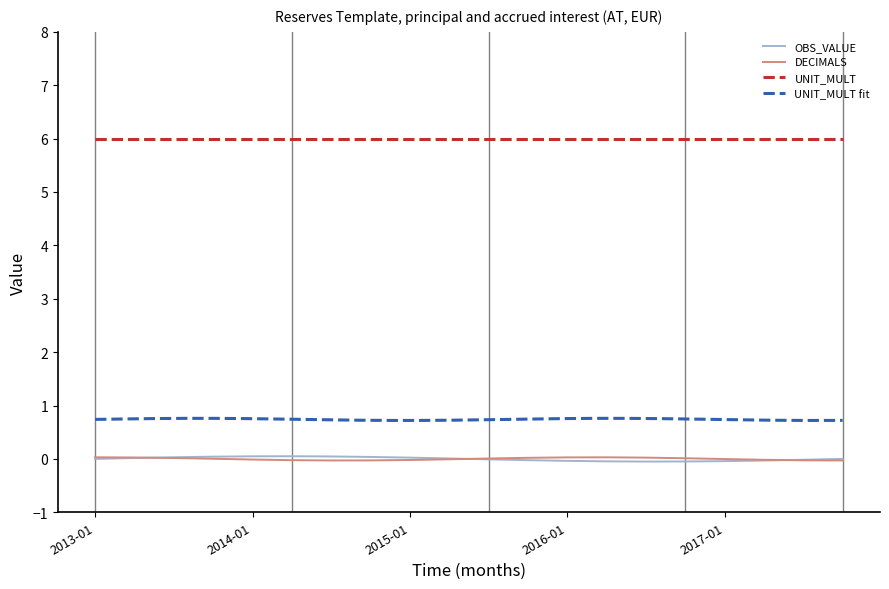

Is the value of UNIT_MULT at 2016-10 greater than the value of OBS_VALUE at 2014-04?

Yes